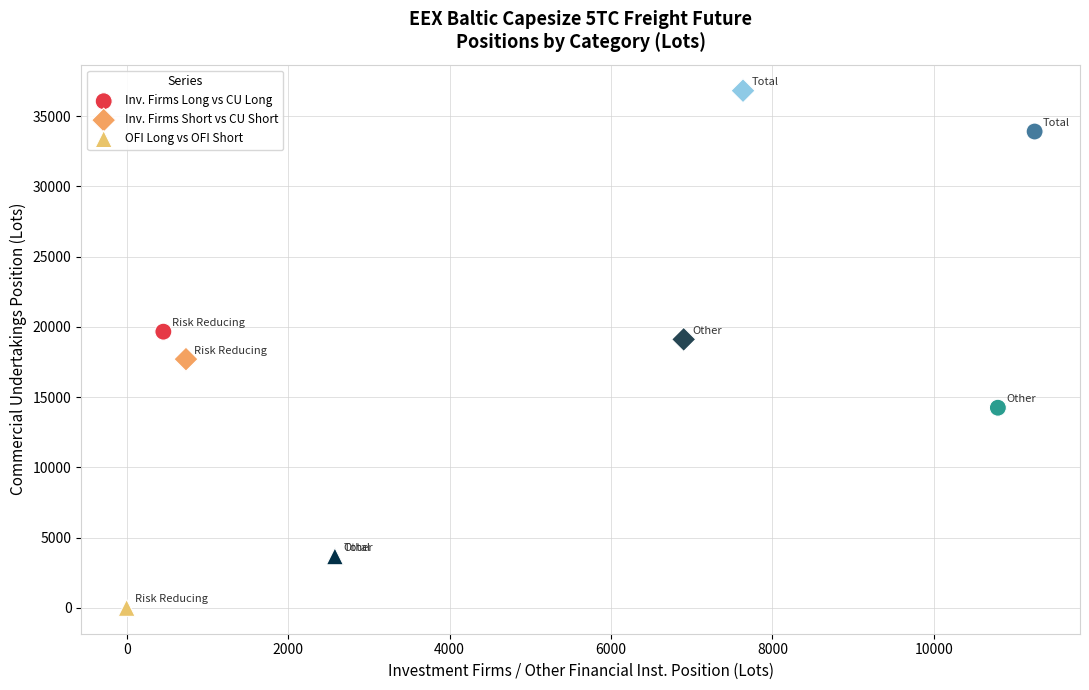

Which series contains the lowest Y value?

OFI Long vs OFI Short